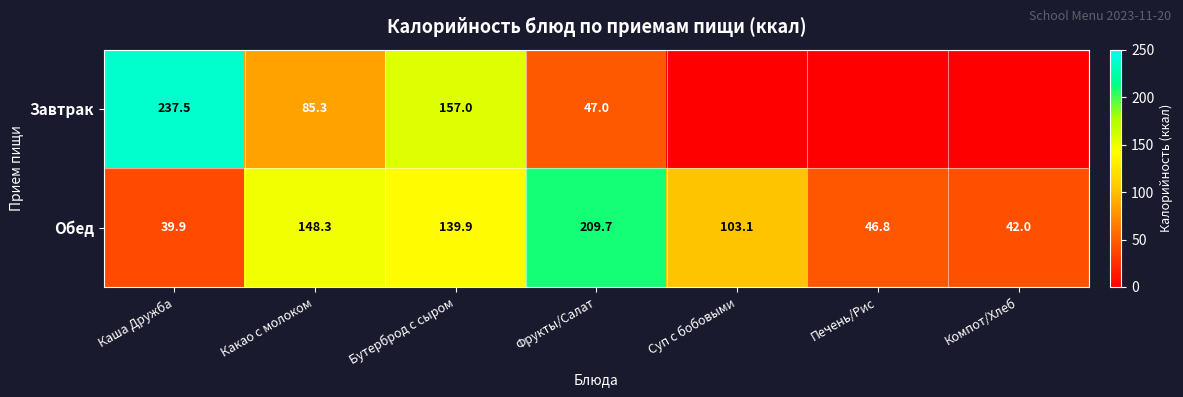

What is the difference between the Завтрак values at Бутерброд с сыром and Фрукты/Салат?

110.0